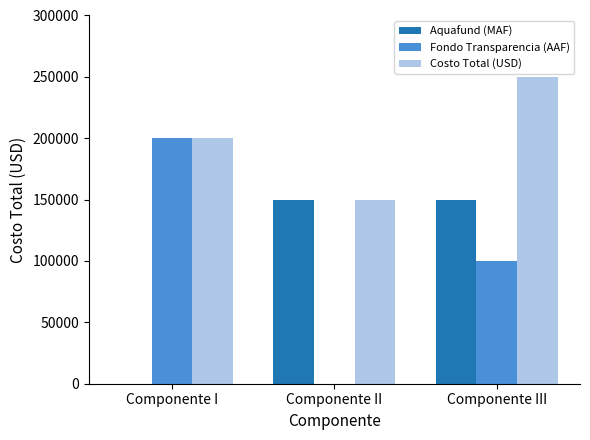

The Fondo Transparencia (AAF) series shows 0 at Componente II. True or false?

True